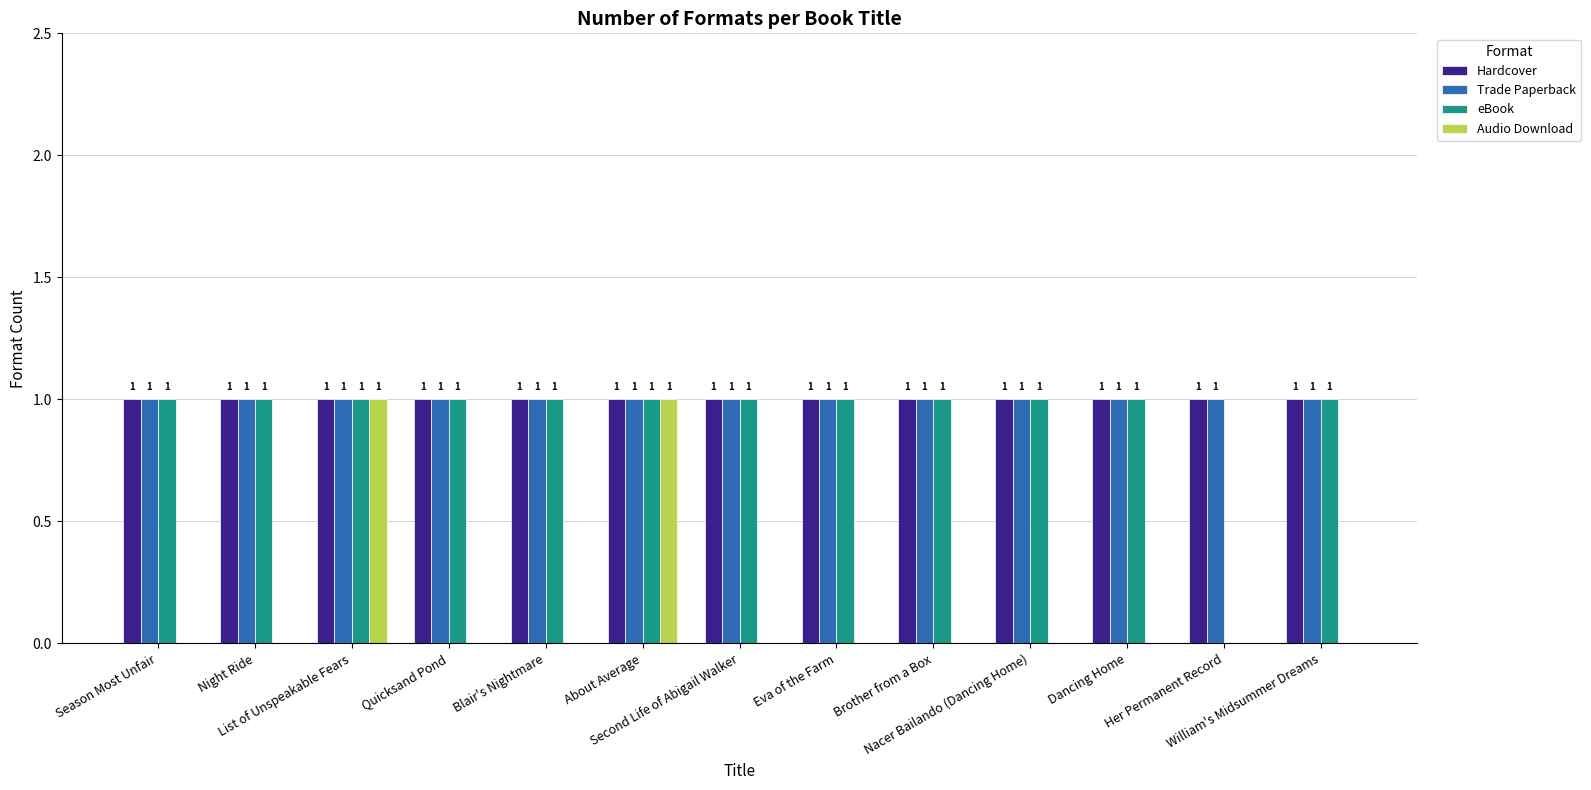

The value of Trade Paperback at Dancing Home is 1. True or false?

True